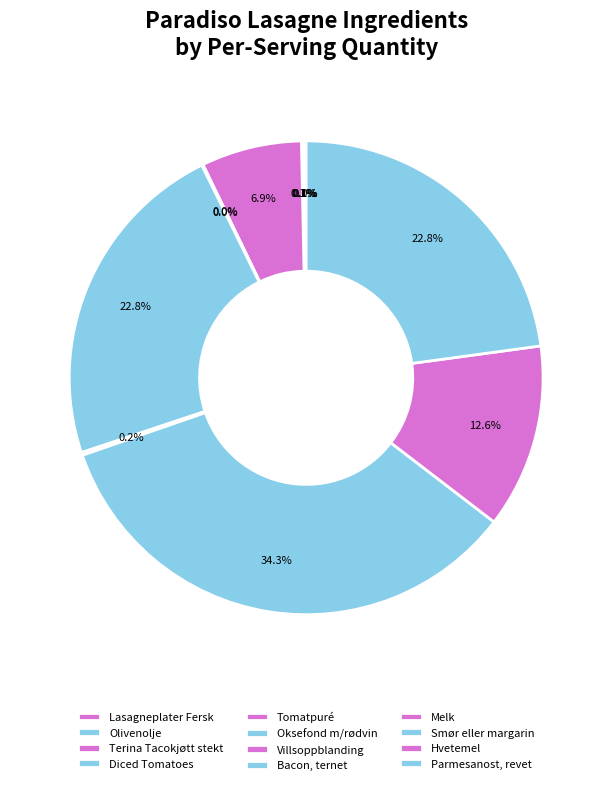

Is it true that Melk is 0% of the pie?

True